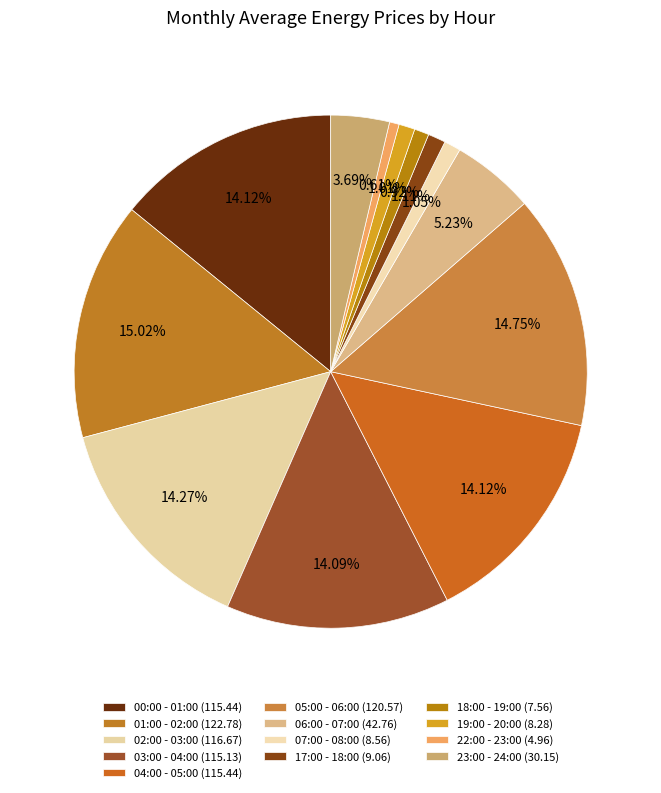

To the nearest percent, what is the combined percentage of 07:00 - 08:00 and 06:00 - 07:00?

6%